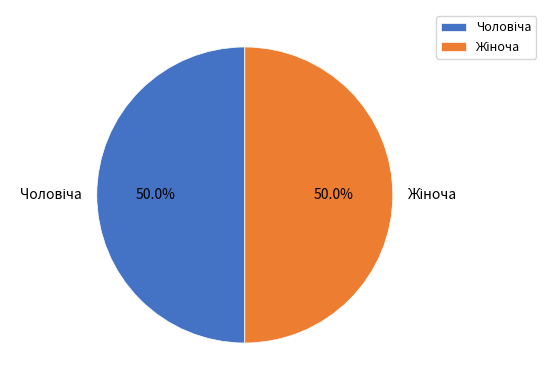

How many slices are in this pie chart?

2